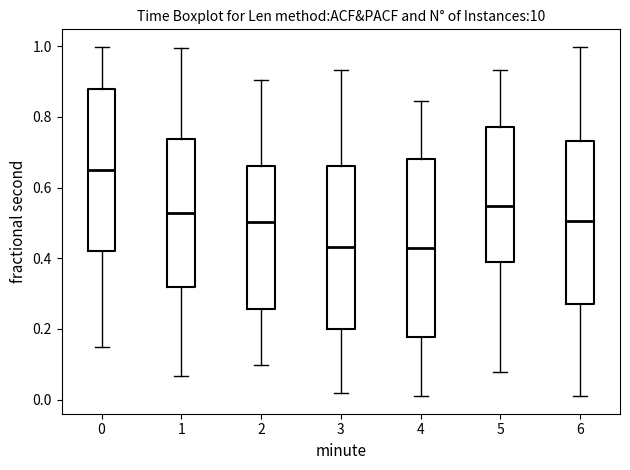

Reading left to right, transcribe this box plot: for each box, give where its median line is, the range the box spans, and where its two whiskers end, as read against the y-axis. The values are not printed on the chart, so give them approximately, as read against the axis.

0: median 0.64, box 0.42 to 0.88, whiskers 0.14 to 1.00
1: median 0.52, box 0.32 to 0.74, whiskers 0.06 to 1.00
2: median 0.50, box 0.26 to 0.66, whiskers 0.10 to 0.90
3: median 0.44, box 0.20 to 0.66, whiskers 0.02 to 0.94
4: median 0.42, box 0.18 to 0.68, whiskers 0.00 to 0.84
5: median 0.54, box 0.38 to 0.78, whiskers 0.08 to 0.94
6: median 0.50, box 0.28 to 0.74, whiskers 0.00 to 1.00